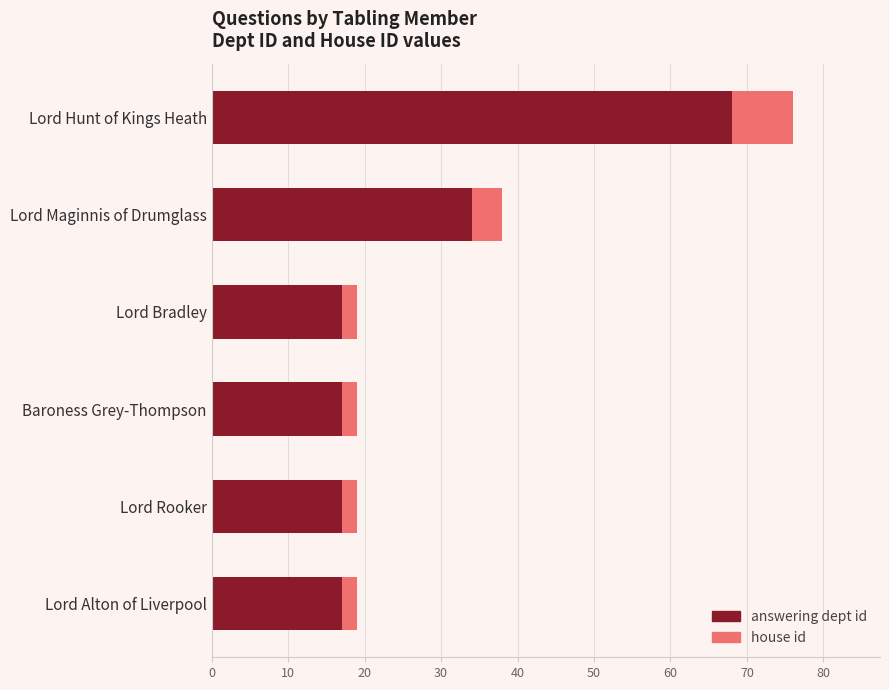

True or false: answering dept id has a value of 17 at Baroness Grey-Thompson.

True